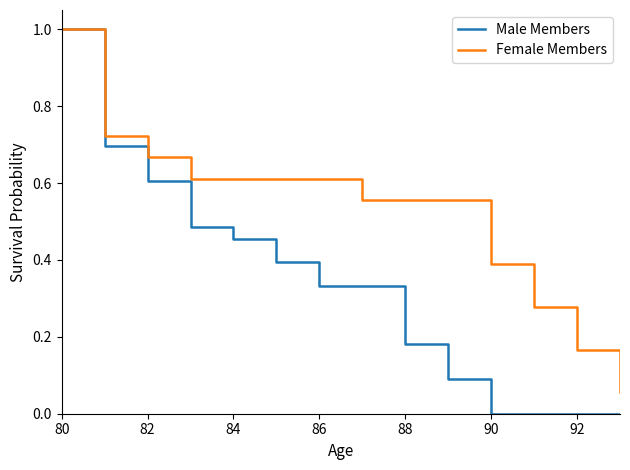

List the series in order of their overall mean, lowest first.

Male Members, Female Members